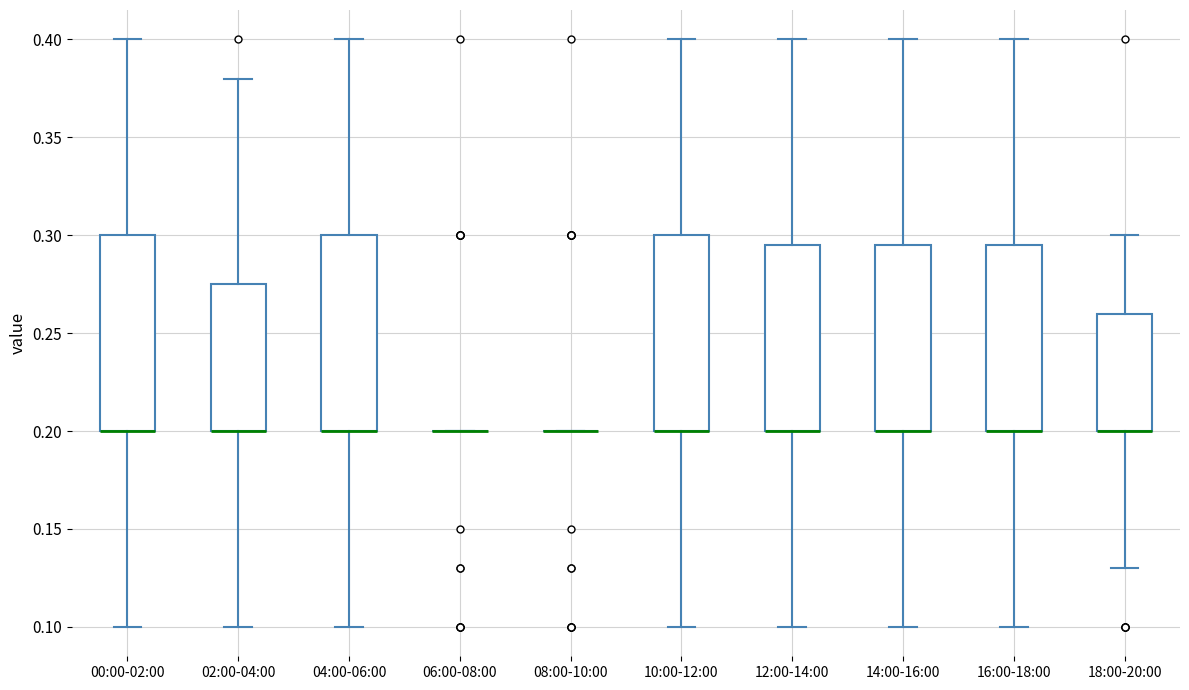

Reading left to right, transcribe this box plot: for each box, give where its median line is, the range the box spans, and where its two whiskers end, as read against the y-axis. The values are not printed on the chart, so give them approximately, as read against the axis.

00:00-02:00: median 0.200 (drawn on the box's lower edge), box 0.200 to 0.300, whiskers 0.100 to 0.400
02:00-04:00: median 0.200 (drawn on the box's lower edge), box 0.200 to 0.275, whiskers 0.100 to 0.380
04:00-06:00: median 0.200 (drawn on the box's lower edge), box 0.200 to 0.300, whiskers 0.100 to 0.400
06:00-08:00: box collapsed to a line at 0.200, whiskers 0.200 to 0.200
08:00-10:00: box collapsed to a line at 0.200, whiskers 0.200 to 0.200
10:00-12:00: median 0.200 (drawn on the box's lower edge), box 0.200 to 0.300, whiskers 0.100 to 0.400
12:00-14:00: median 0.200 (drawn on the box's lower edge), box 0.200 to 0.295, whiskers 0.100 to 0.400
14:00-16:00: median 0.200 (drawn on the box's lower edge), box 0.200 to 0.295, whiskers 0.100 to 0.400
16:00-18:00: median 0.200 (drawn on the box's lower edge), box 0.200 to 0.295, whiskers 0.100 to 0.400
18:00-20:00: median 0.200 (drawn on the box's lower edge), box 0.200 to 0.260, whiskers 0.130 to 0.300